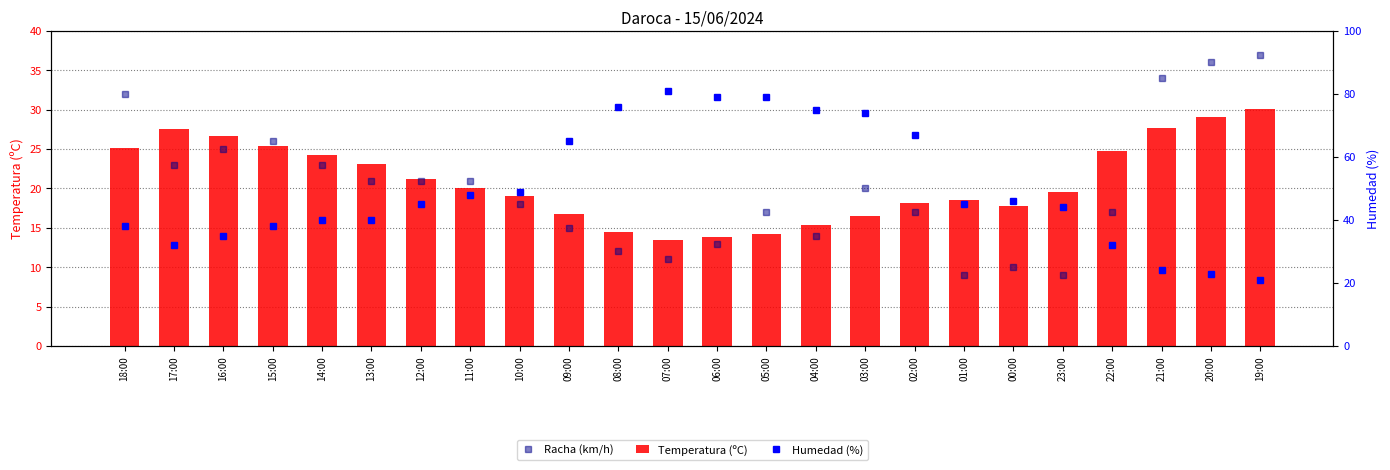

Read the Humedad (%) value at 14:00.

40.0